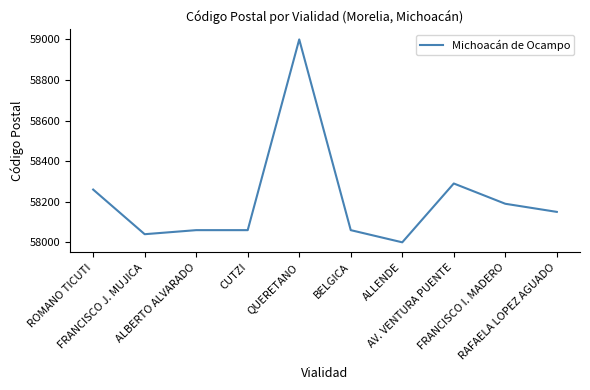

What is the sum of the values at FRANCISCO J. MUJICA and BELGICA?

116100